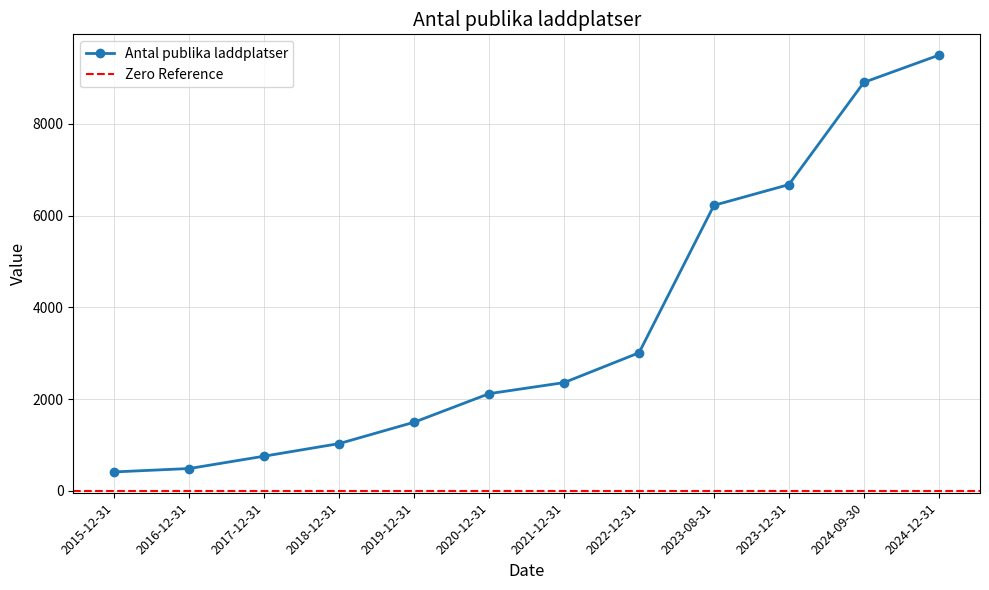

Reading left to right, what are all the values shown in this chart?

2015-12-31=416	2016-12-31=490	2017-12-31=760	2018-12-31=1034	2019-12-31=1500	2020-12-31=2122	2021-12-31=2363	2022-12-31=3013	2023-08-31=6227	2023-12-31=6679	2024-09-30=8907	2024-12-31=9500